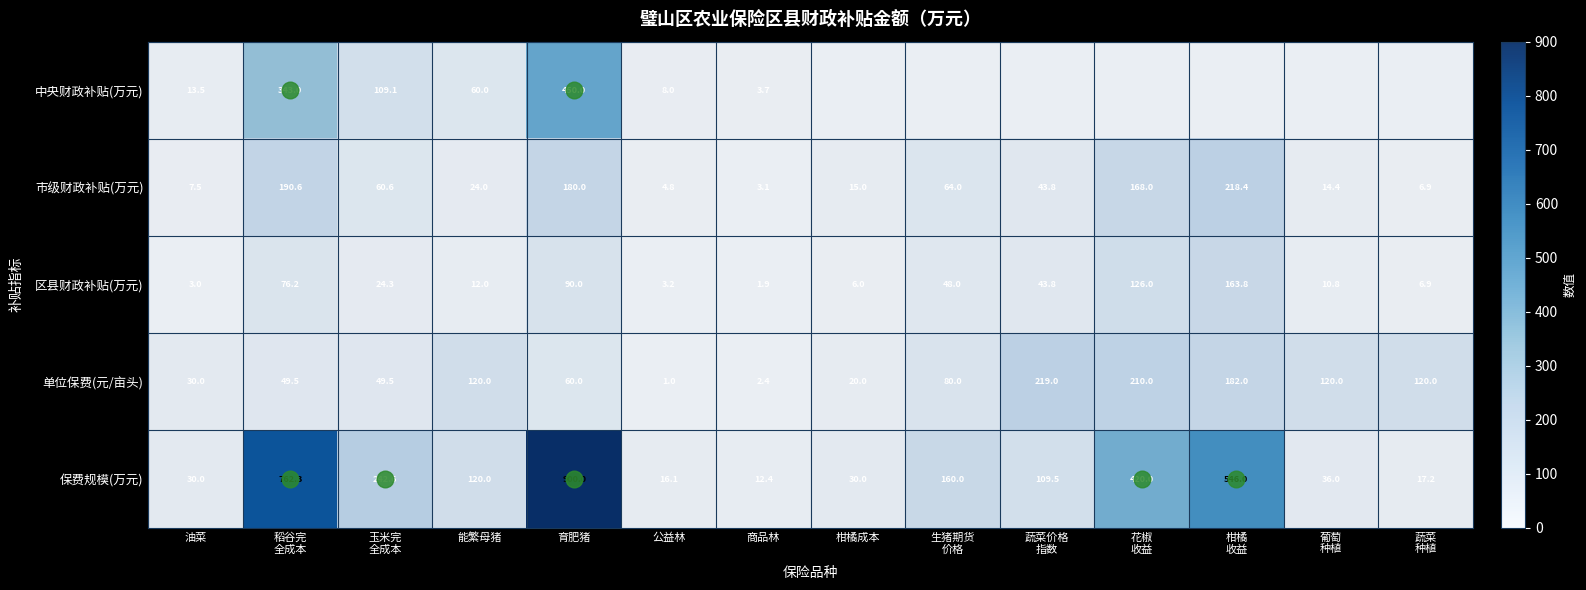

What is the total value across all series at 玉米完
全成本?

486.1